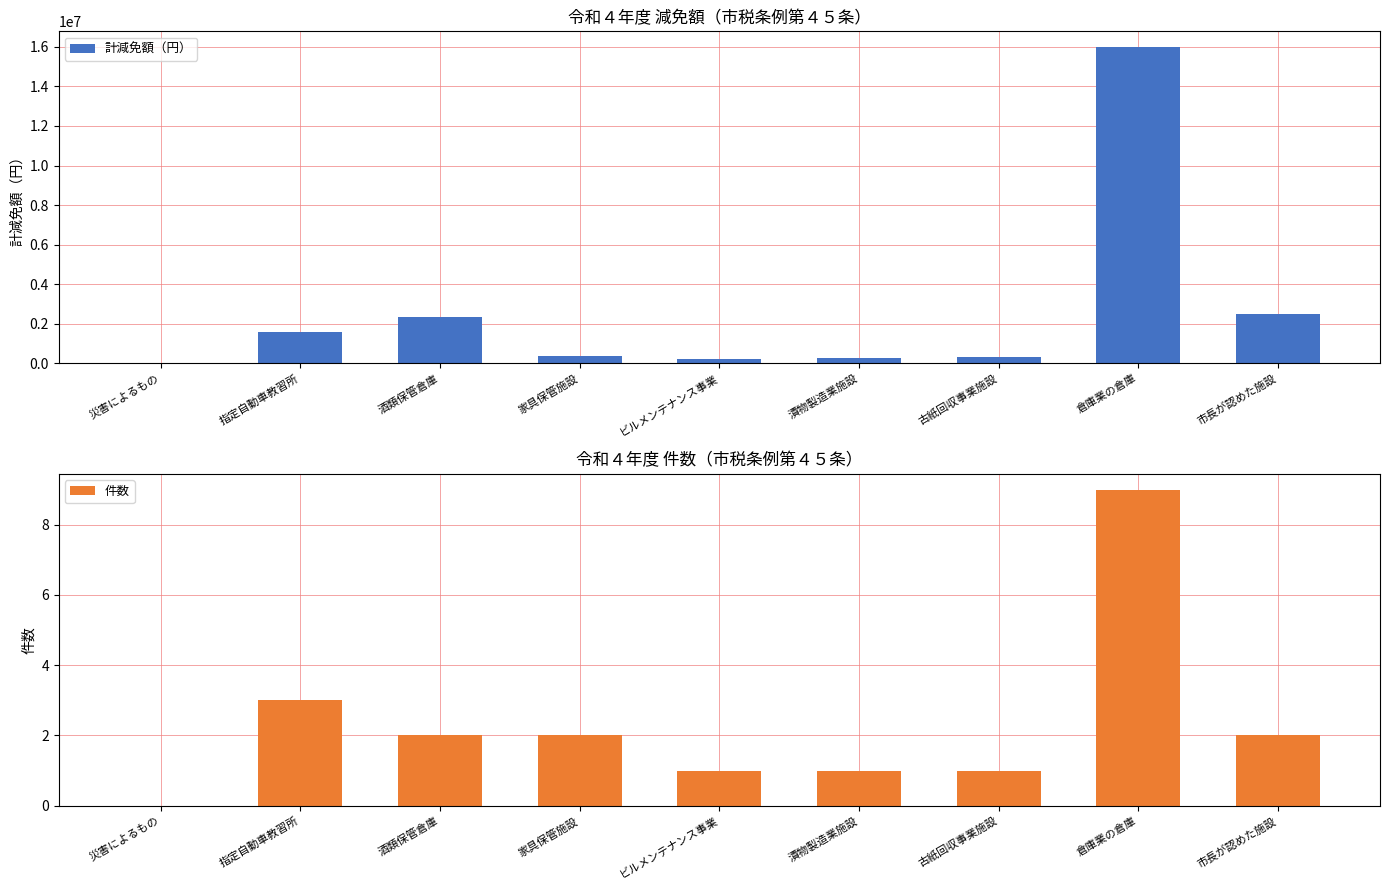

What are all the series names shown in the legend?

計減免額（円）, 件数